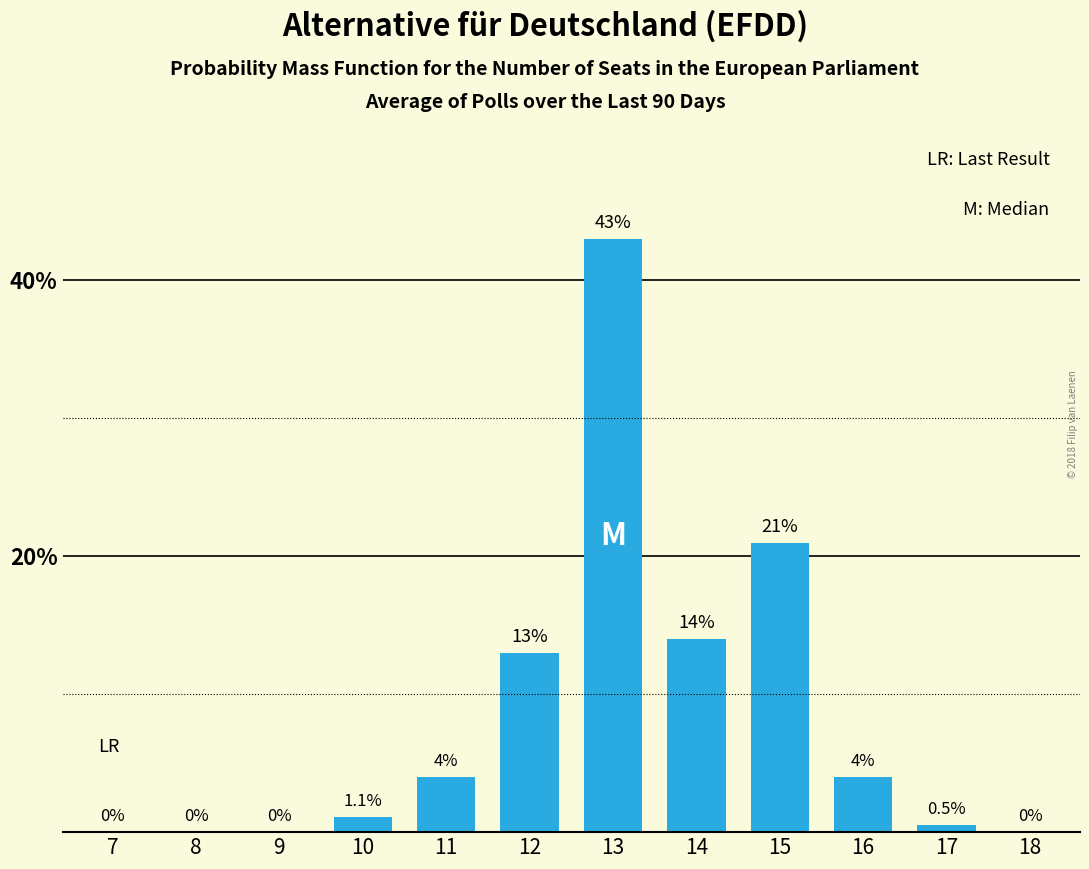

Reading right to left, list all the values displayed in this chart.

18=0.0	17=0.5	16=4.0	15=21.0	14=14.0	13=43.0	12=13.0	11=4.0	10=1.1	9=0.0	8=0.0	7=0.0